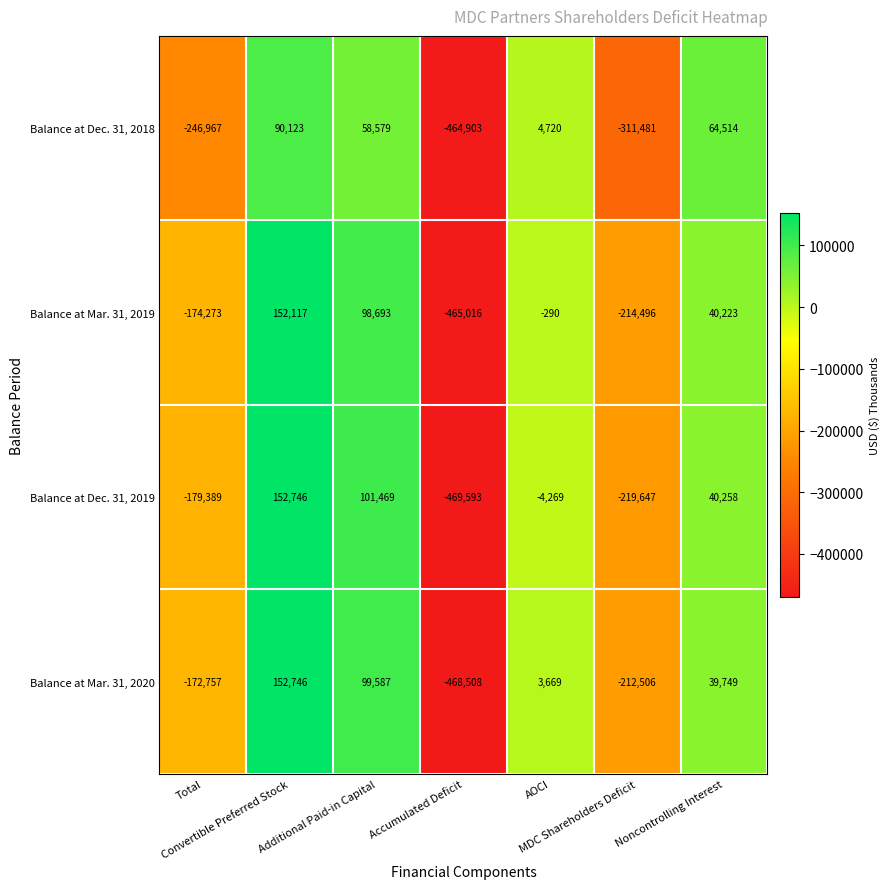

At which category is the sum across all series the highest?

Convertible Preferred Stock